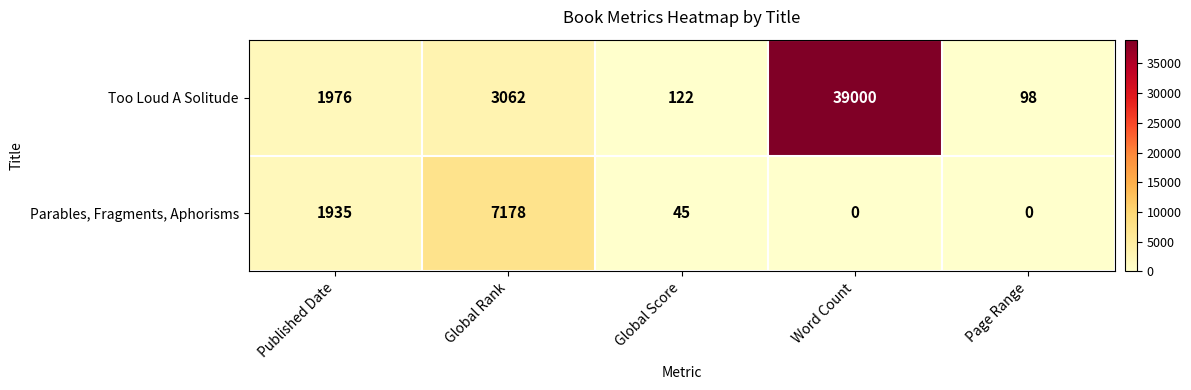

At which label is Too Loud A Solitude closest to 19549?

Global Rank